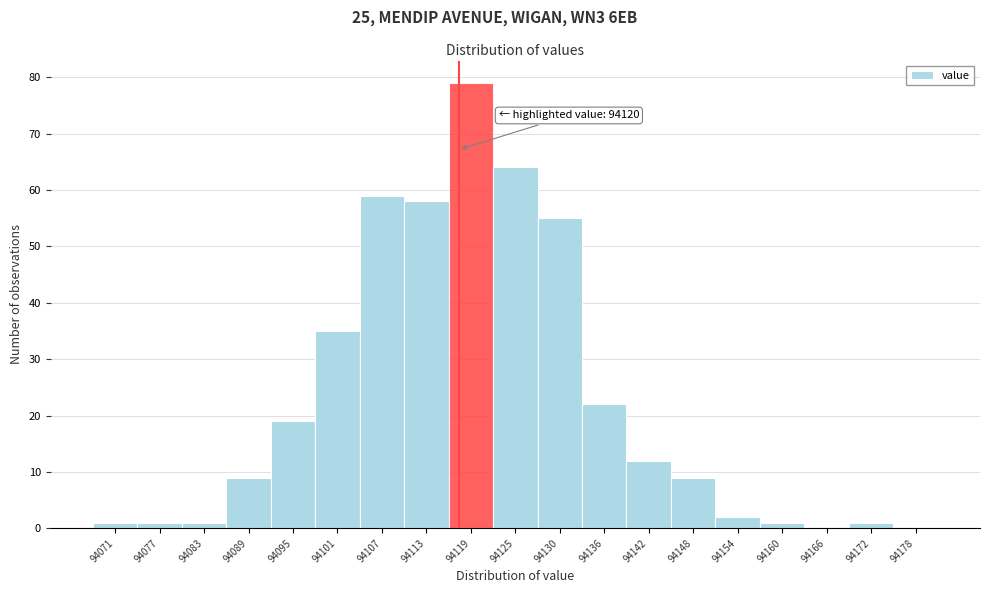

Reading right to left, what are all the values shown in this chart?

94178=0	94172=1	94166=0	94160=1	94154=2	94148=9	94142=12	94136=22	94130=55	94125=64	94119=79	94113=58	94107=59	94101=35	94095=19	94089=9	94083=1	94077=1	94071=1